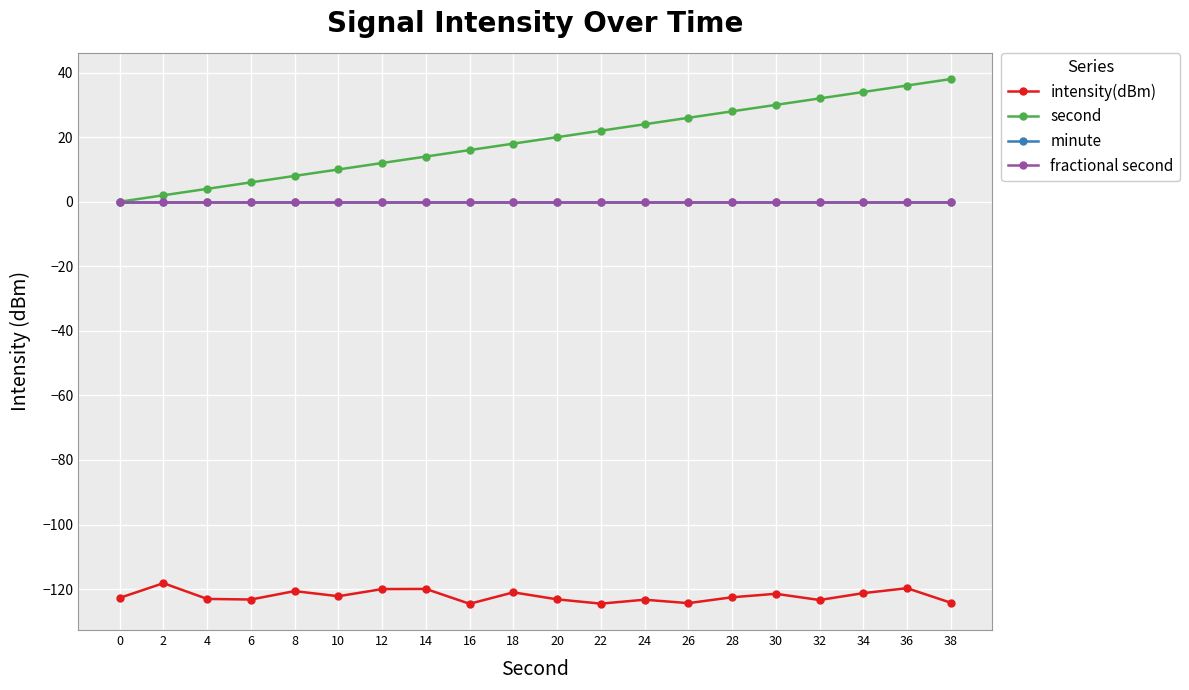

Which series has the largest range (max minus min)?

second